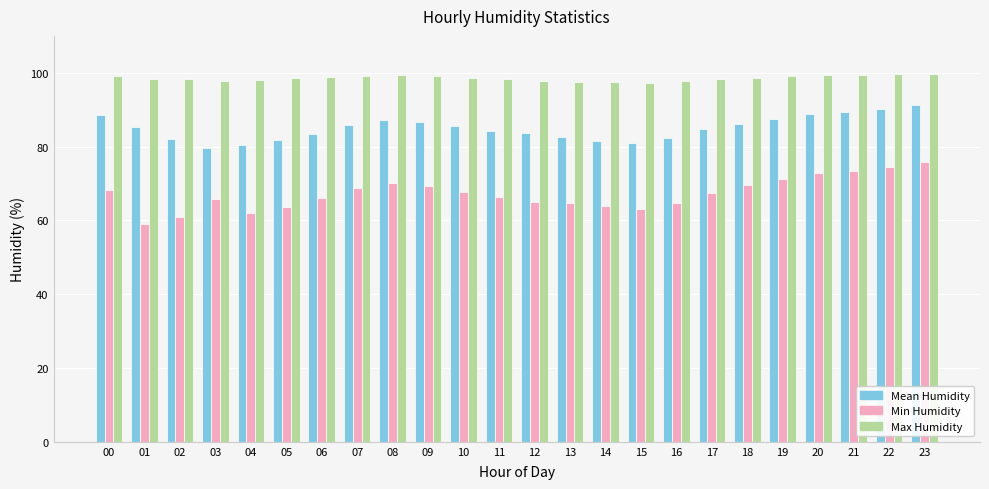

Which series has the widest spread of values?

Min Humidity